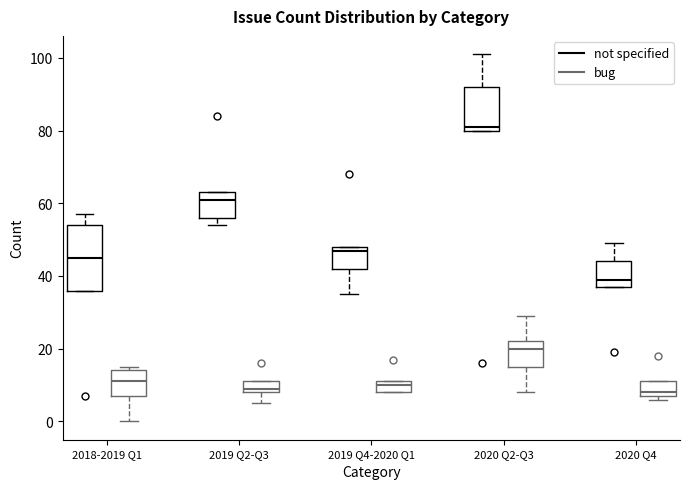

Comparing the boxes themselves (not the whiskers), which one is the tallest?

2018-2019 Q1 (not specified)